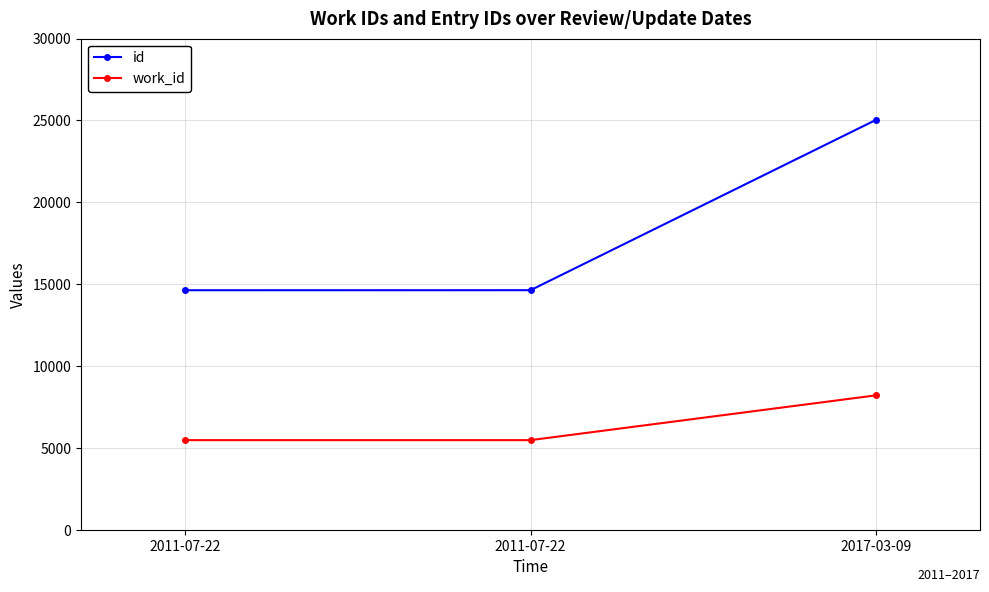

How many lines are shown in the chart?

2